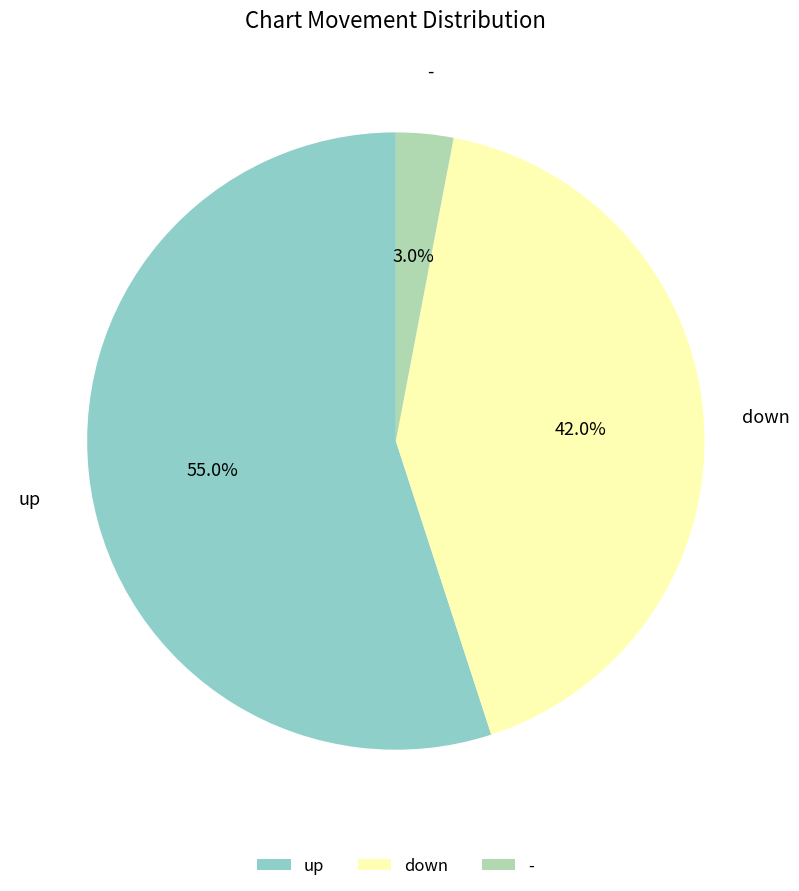

How many slices are in this pie chart?

3